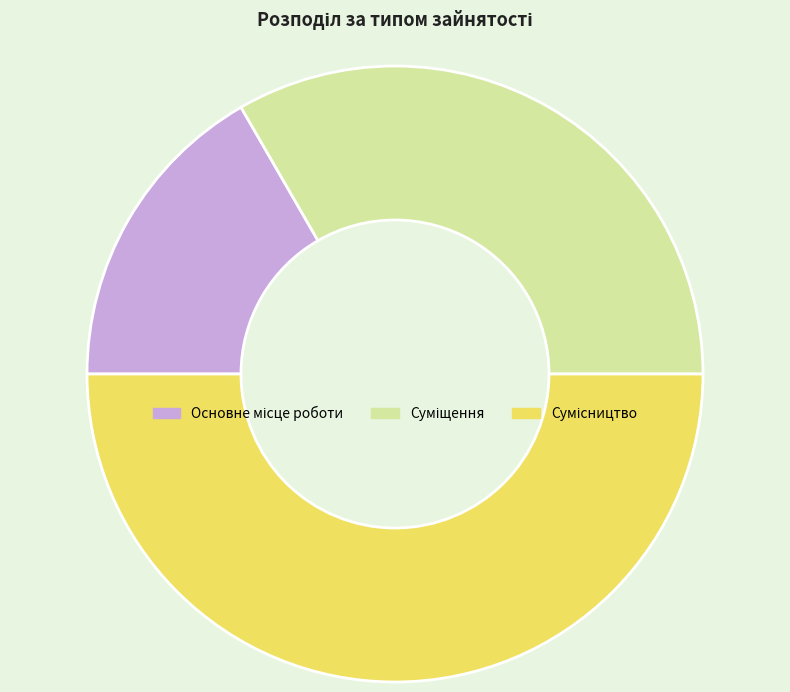

Which slice is the smallest?

Основне місце роботи